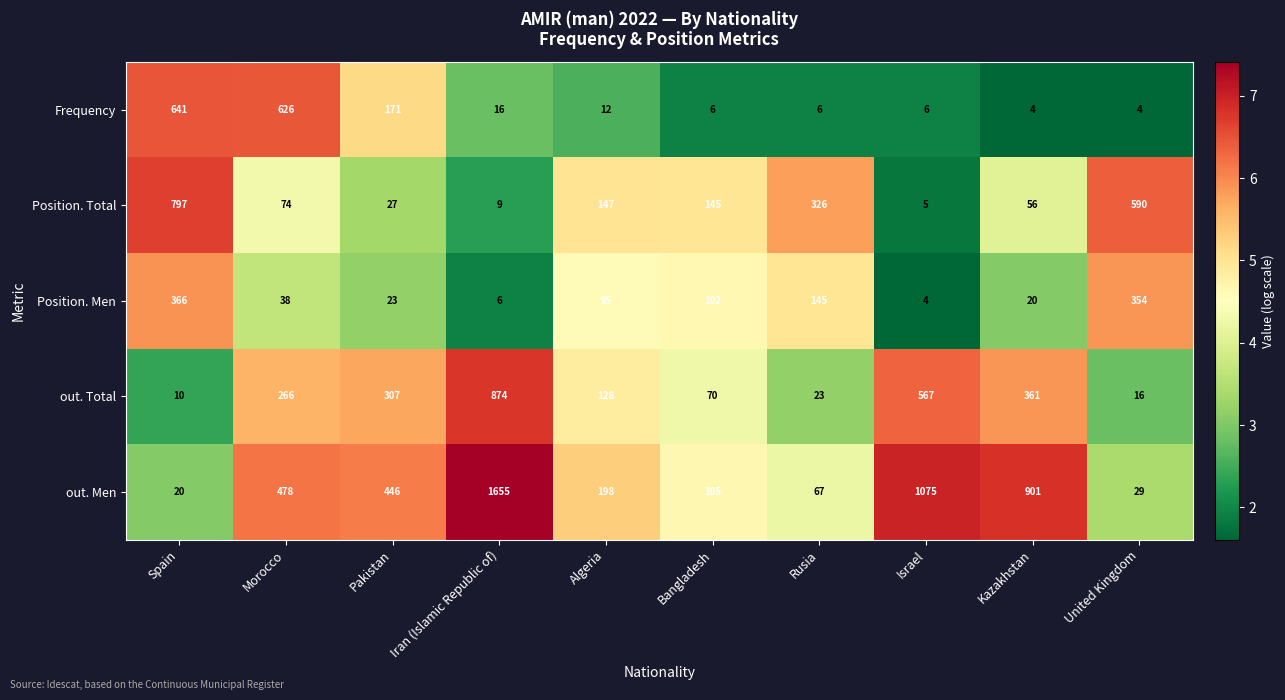

True or false: out. Men has a value of 300 at Algeria.

False